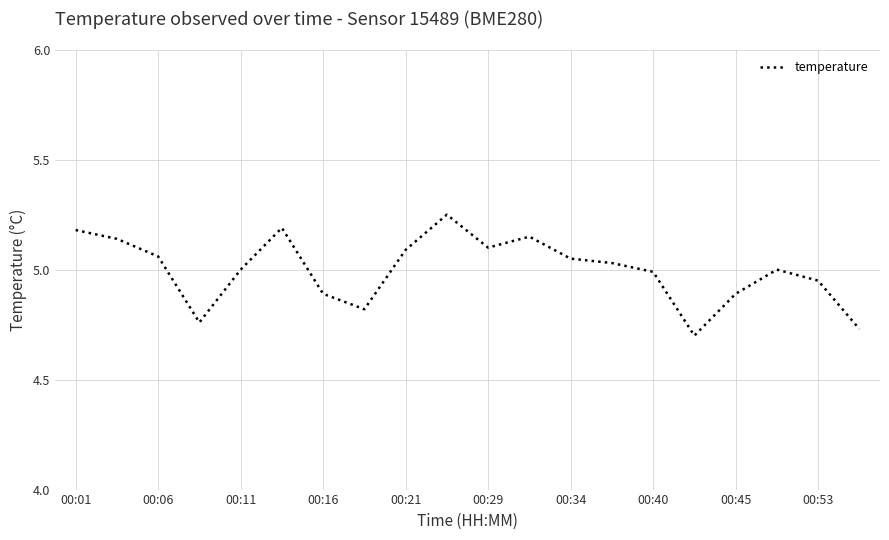

How many lines are shown in the chart?

1